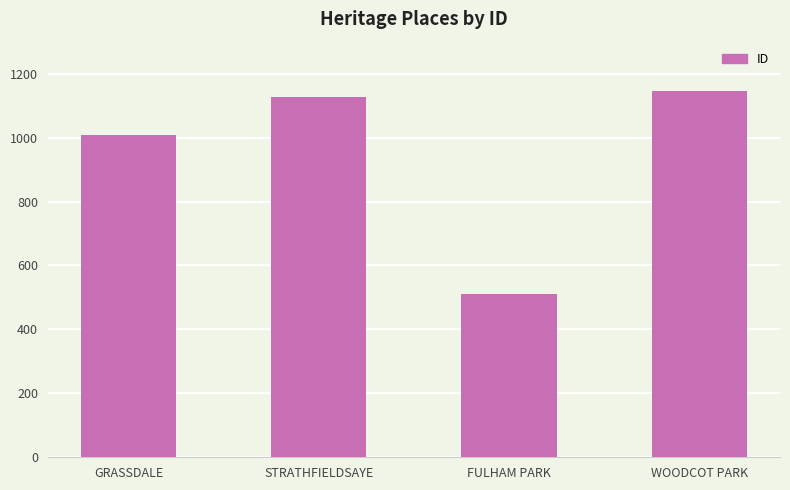

What value does the data have at FULHAM PARK, to the nearest 50?

500